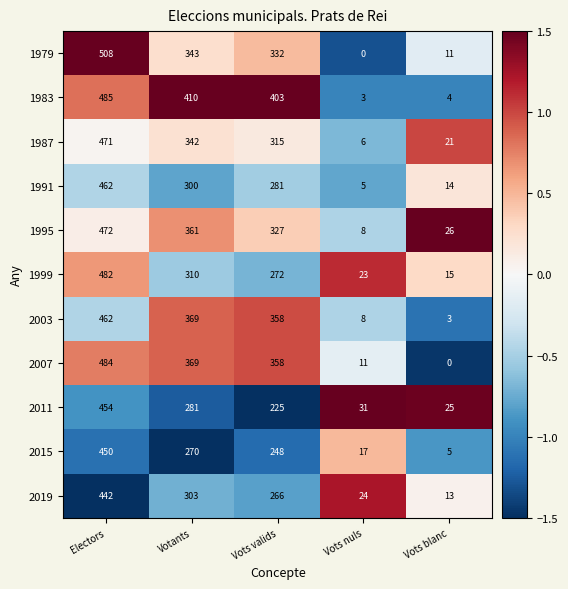

What is the spread (max minus min) of values at Electors?

66